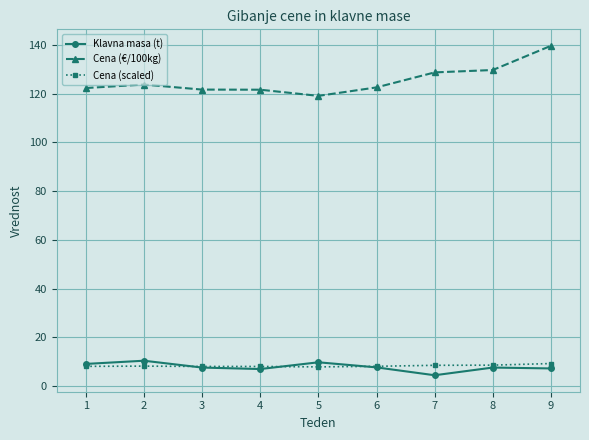

At how many categories does at least one series exceed 49?

9